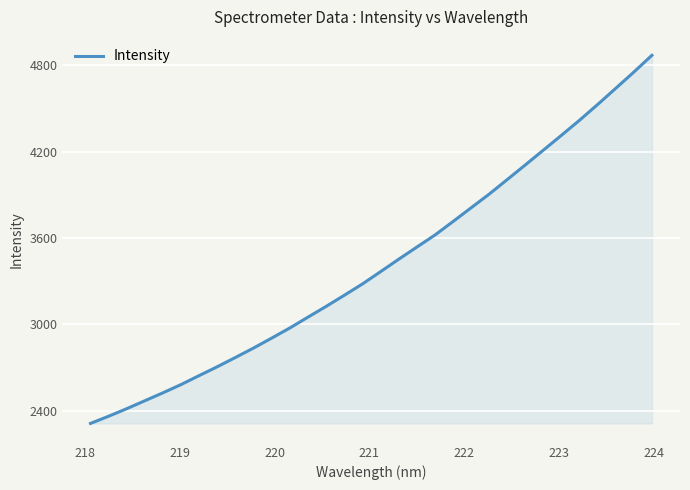

What is the average value?

3418.2